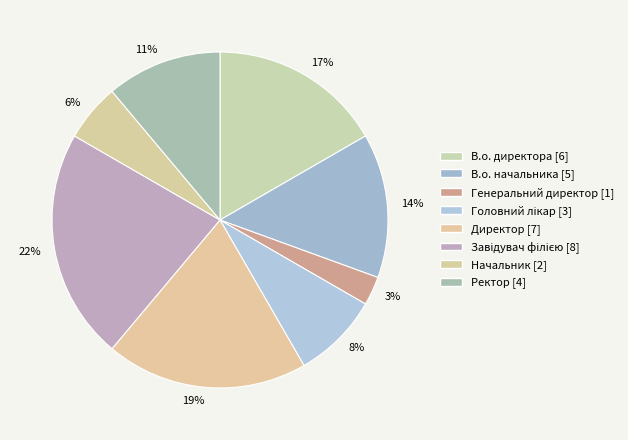

How many slices are in this pie chart?

8